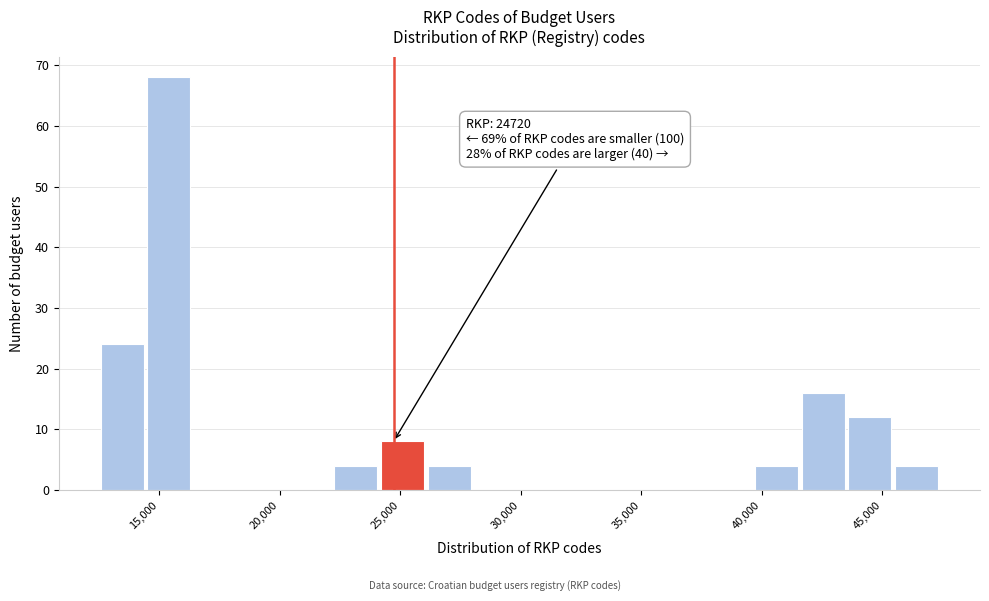

Around what value on the x-axis is the tallest bar? Give the approximate position of its centre, as read against the axis.

15500